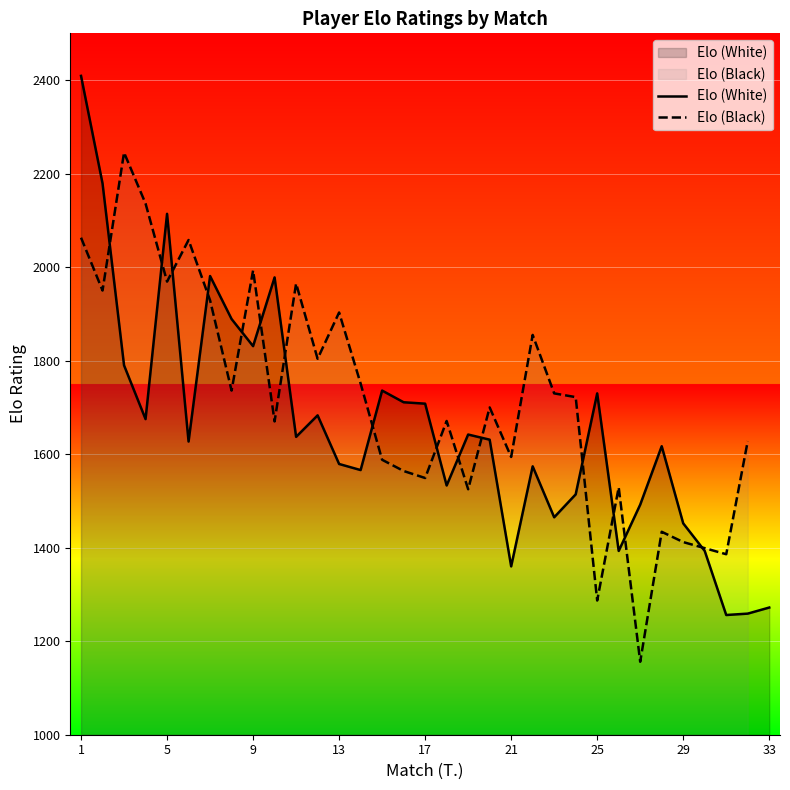

How many interior local valleys does the Elo (White) series have?

10